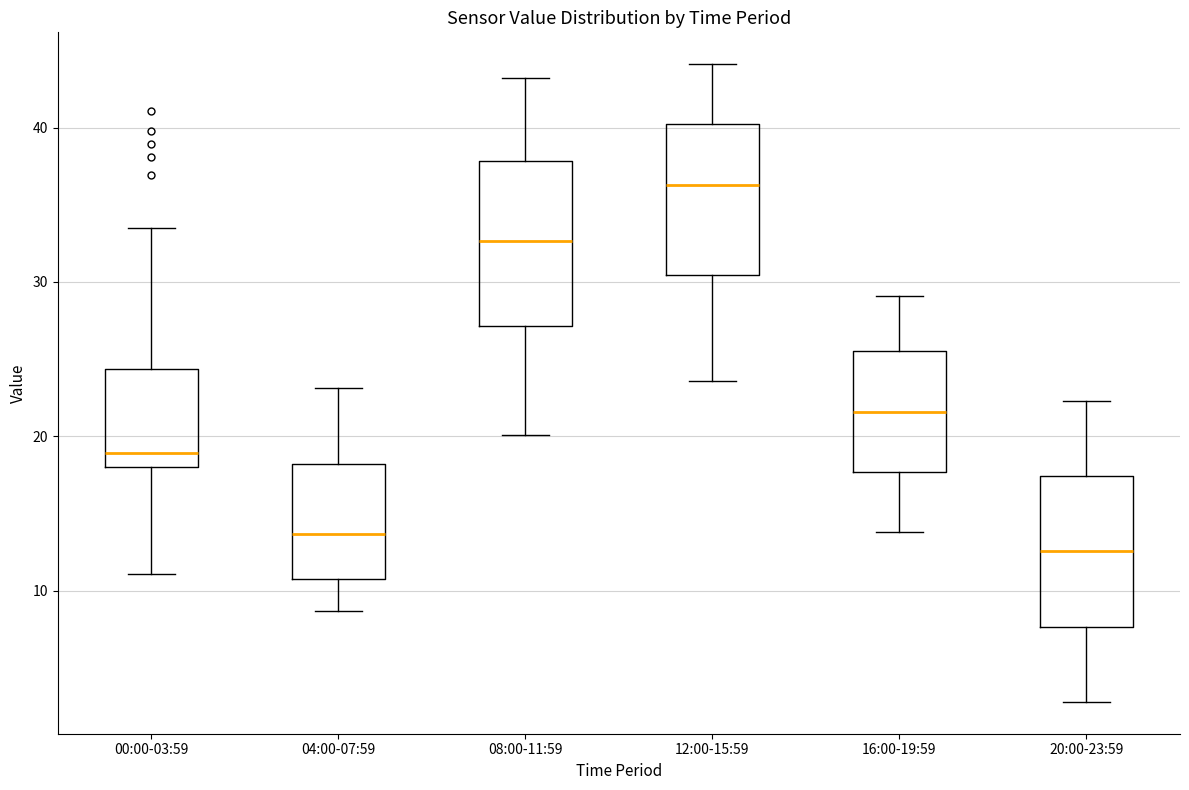

Where does the lower whisker of the box for 04:00-07:59 end on the y-axis? The values are not printed on the chart, so give them approximately, as read against the axis.

9